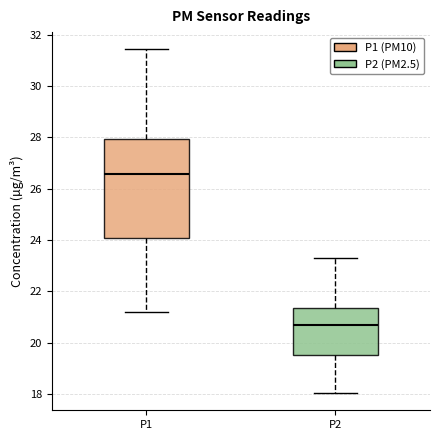

Where does the upper whisker of the box for P1 end on the y-axis? The values are not printed on the chart, so give them approximately, as read against the axis.

31.4